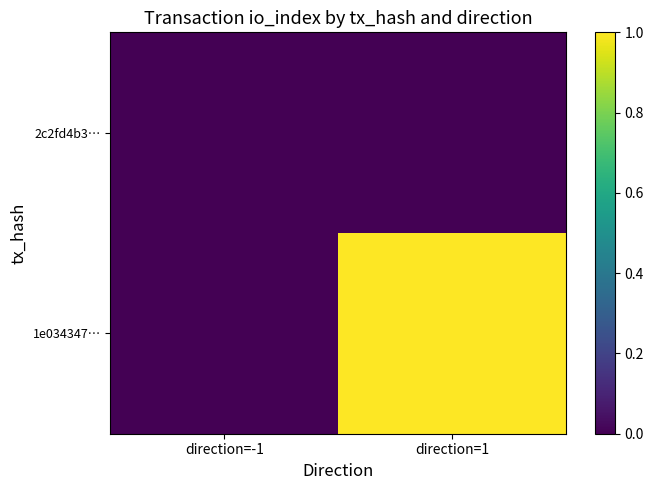

List the series in order of their overall mean, highest first.

1e034347…, 2c2fd4b3…